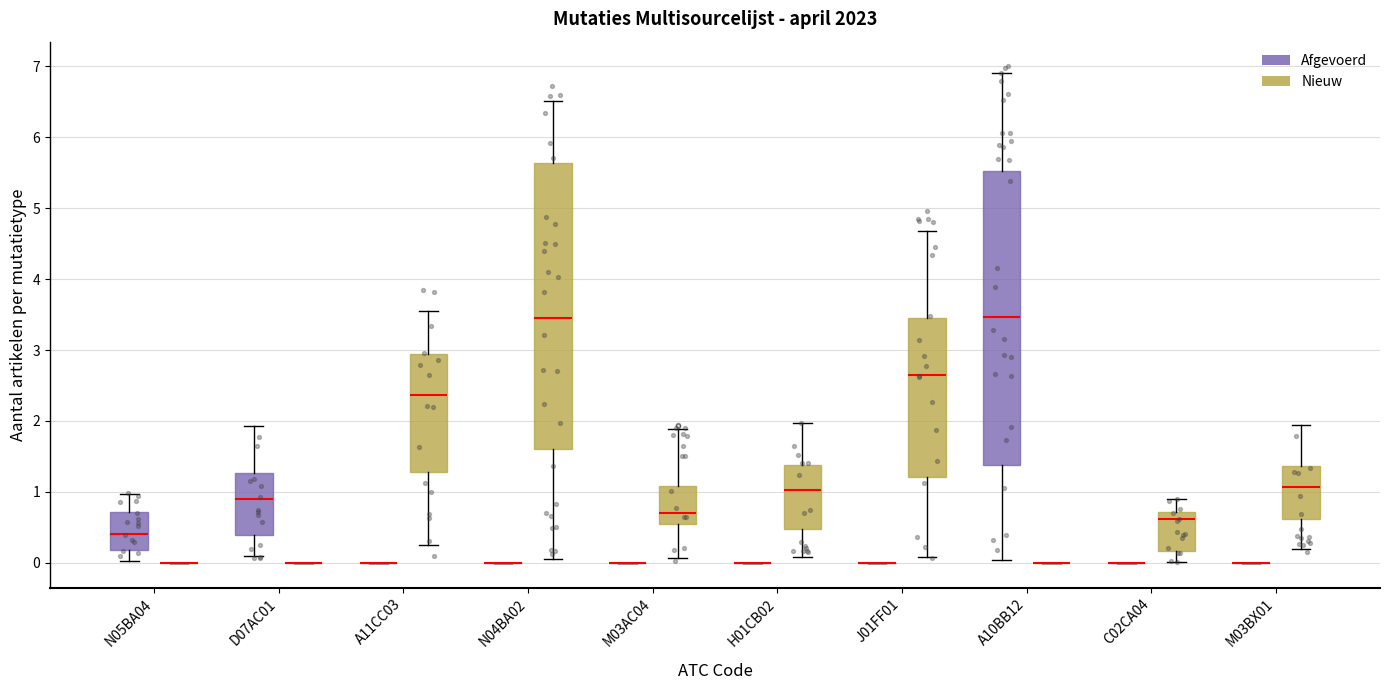

Reading left to right, transcribe this box plot: for each box, give where its median line is, the range the box spans, and where its two whiskers end, as read against the y-axis. The values are not printed on the chart, so give them approximately, as read against the axis.

N05BA04 (Afgevoerd): median 0.4, box 0.2 to 0.7, whiskers 0.0 to 1.0
N05BA04 (Nieuw): box collapsed to a line at 0.0, whiskers 0.0 to 0.0
D07AC01 (Afgevoerd): median 0.9, box 0.4 to 1.3, whiskers 0.1 to 1.9
D07AC01 (Nieuw): box collapsed to a line at 0.0, whiskers 0.0 to 0.0
A11CC03 (Afgevoerd): box collapsed to a line at 0.0, whiskers 0.0 to 0.0
A11CC03 (Nieuw): median 2.4, box 1.3 to 2.9, whiskers 0.3 to 3.5
N04BA02 (Afgevoerd): box collapsed to a line at 0.0, whiskers 0.0 to 0.0
N04BA02 (Nieuw): median 3.5, box 1.6 to 5.6, whiskers 0.0 to 6.5
M03AC04 (Afgevoerd): box collapsed to a line at 0.0, whiskers 0.0 to 0.0
M03AC04 (Nieuw): median 0.7, box 0.5 to 1.1, whiskers 0.1 to 1.9
H01CB02 (Afgevoerd): box collapsed to a line at 0.0, whiskers 0.0 to 0.0
H01CB02 (Nieuw): median 1.0, box 0.5 to 1.4, whiskers 0.1 to 2.0
J01FF01 (Afgevoerd): box collapsed to a line at 0.0, whiskers 0.0 to 0.0
J01FF01 (Nieuw): median 2.6, box 1.2 to 3.5, whiskers 0.1 to 4.7
A10BB12 (Afgevoerd): median 3.5, box 1.4 to 5.5, whiskers 0.0 to 6.9
A10BB12 (Nieuw): box collapsed to a line at 0.0, whiskers 0.0 to 0.0
C02CA04 (Afgevoerd): box collapsed to a line at 0.0, whiskers 0.0 to 0.0
C02CA04 (Nieuw): median 0.6, box 0.2 to 0.7, whiskers 0.0 to 0.9
M03BX01 (Afgevoerd): box collapsed to a line at 0.0, whiskers 0.0 to 0.0
M03BX01 (Nieuw): median 1.1, box 0.6 to 1.4, whiskers 0.2 to 1.9